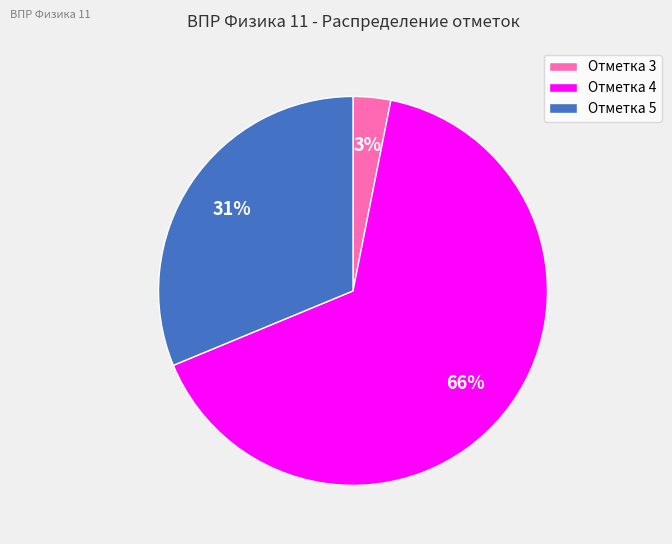

How many segments does this pie chart have?

3